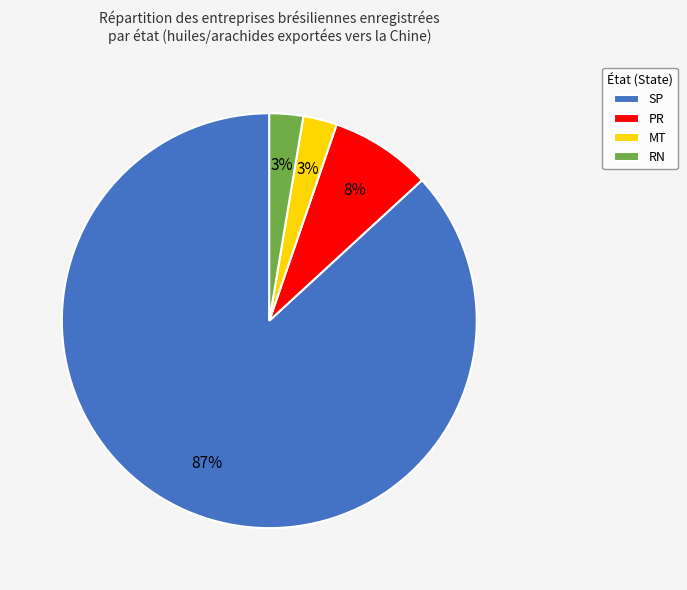

What is the largest slice in the pie chart?

SP